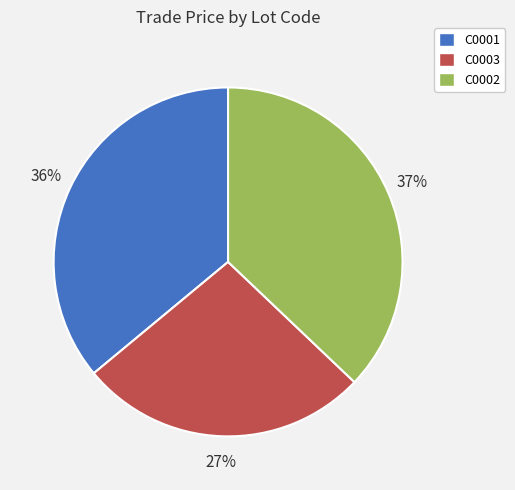

Is the sum of C0002 and C0003 greater than half?

Yes